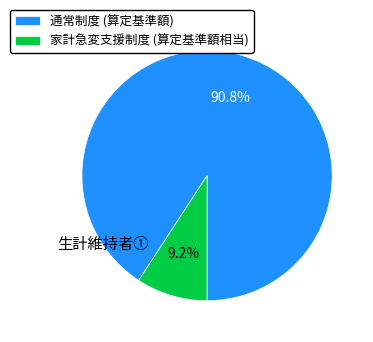

Rank the categories by value from lowest to highest.

家計急変支援制度 (算定基準額相当), 通常制度 (算定基準額)